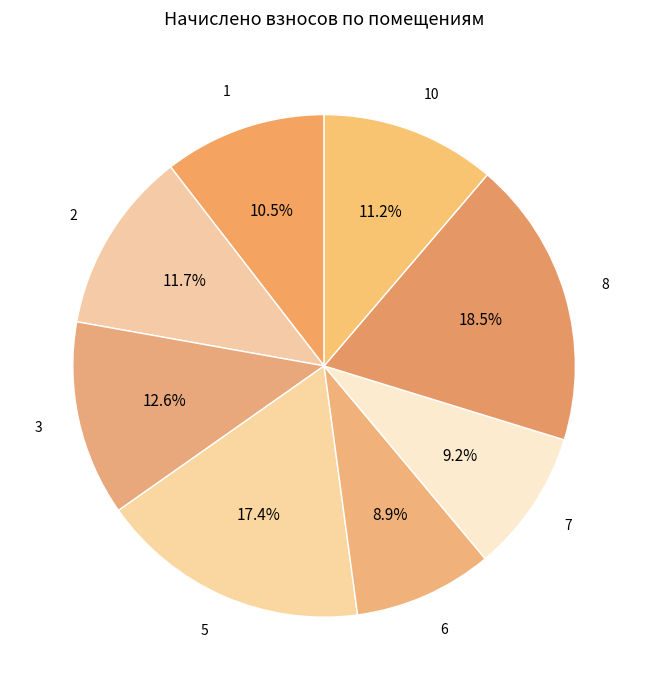

How much of the chart is everything except 6?

91.1%